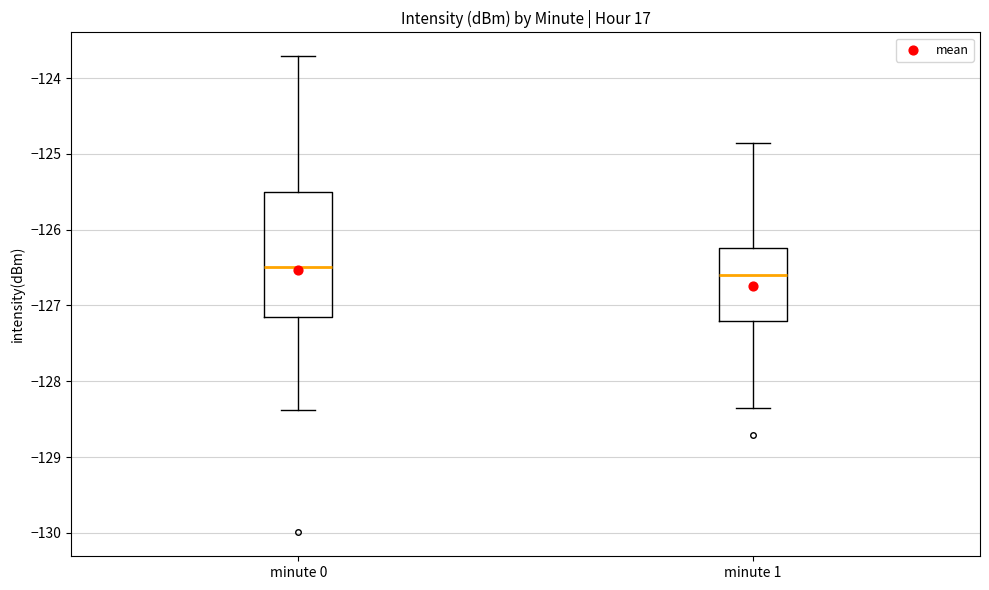

Where does the upper whisker of the box for minute 1 end on the y-axis? The values are not printed on the chart, so give them approximately, as read against the axis.

-124.9